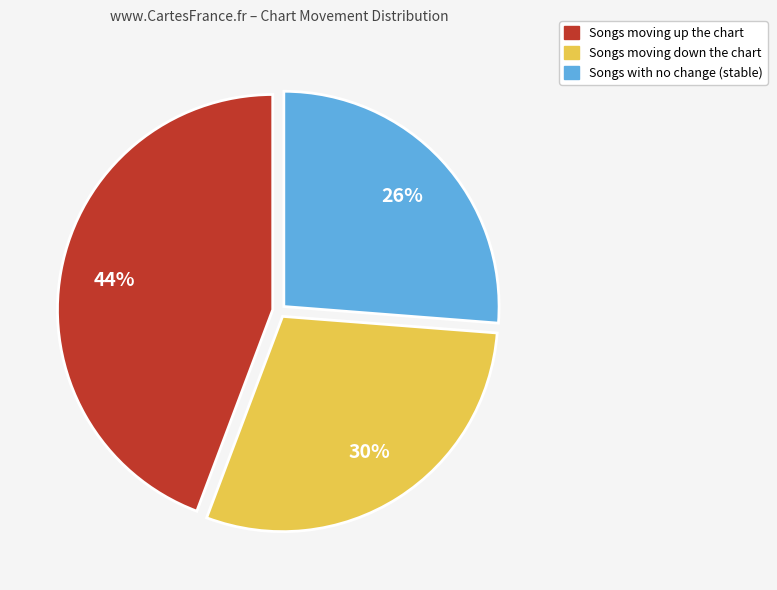

Does any single category account for the majority?

No